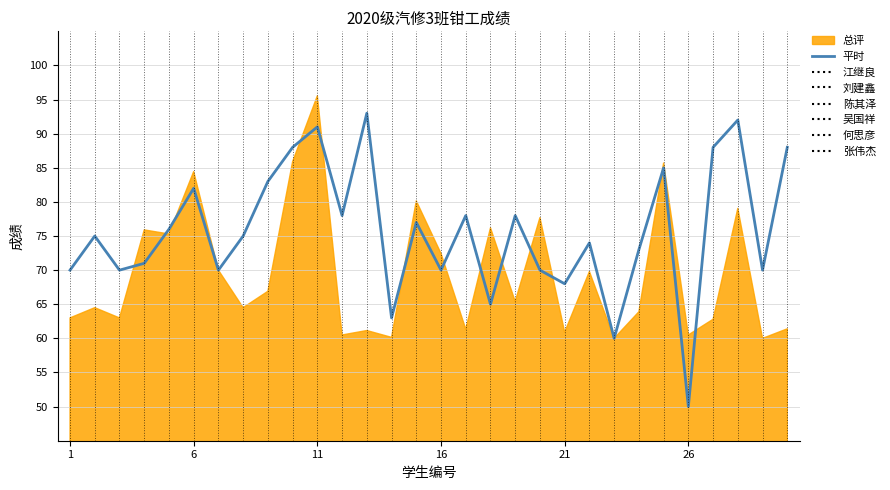

How many interior local peaks (higher than both neighbors) does the data have?

10